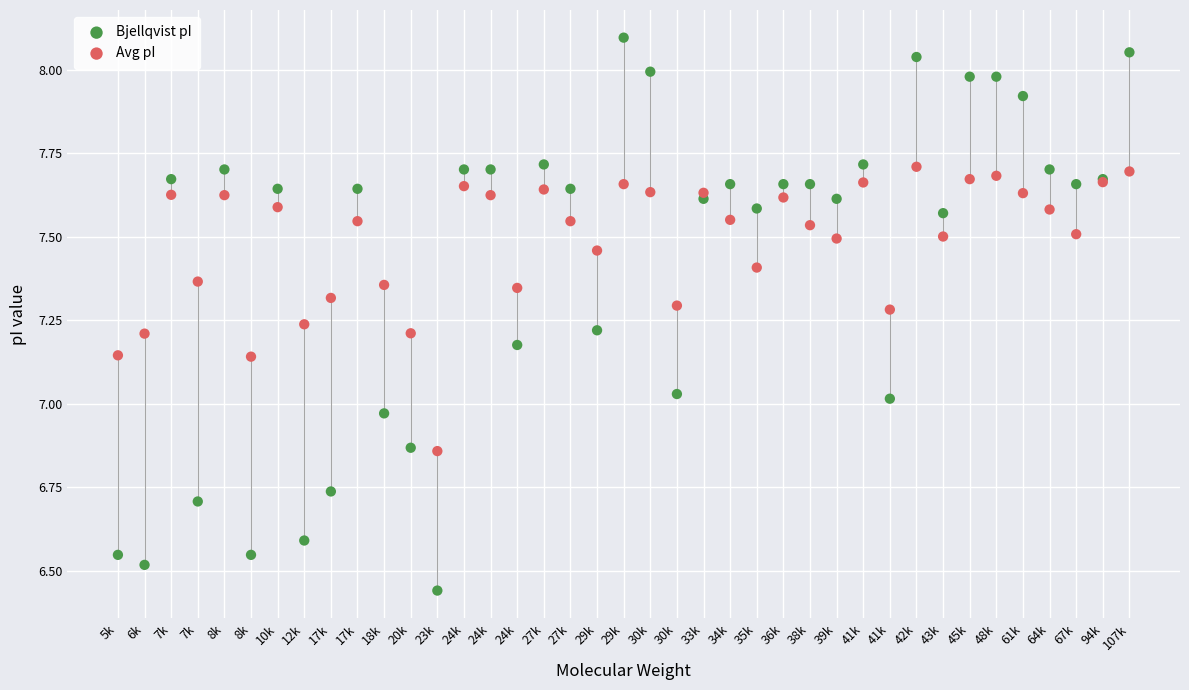

What are all the series names shown in the legend?

Bjellqvist pI, Avg pI